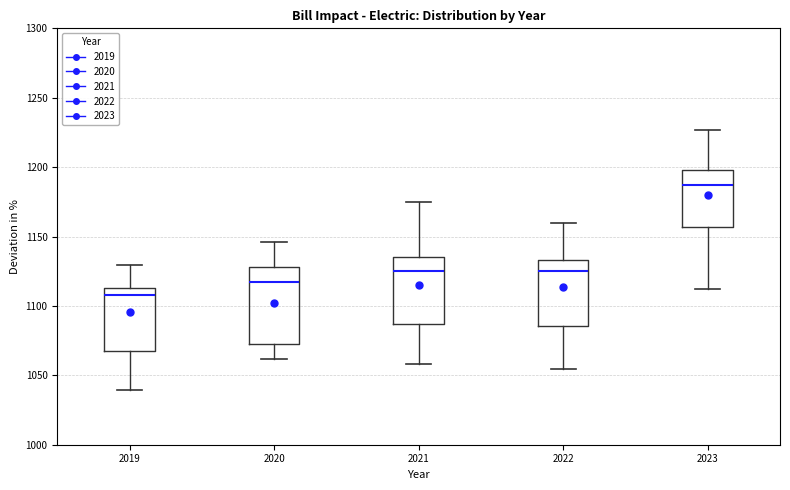

Which box has the lowest median line?

2019